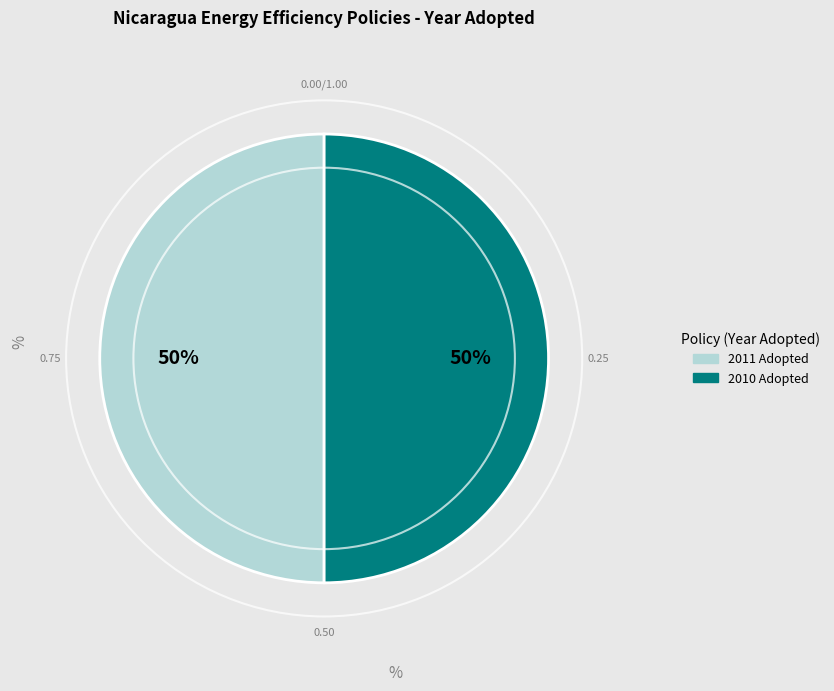

To the nearest percent, what is the average slice percentage?

50%